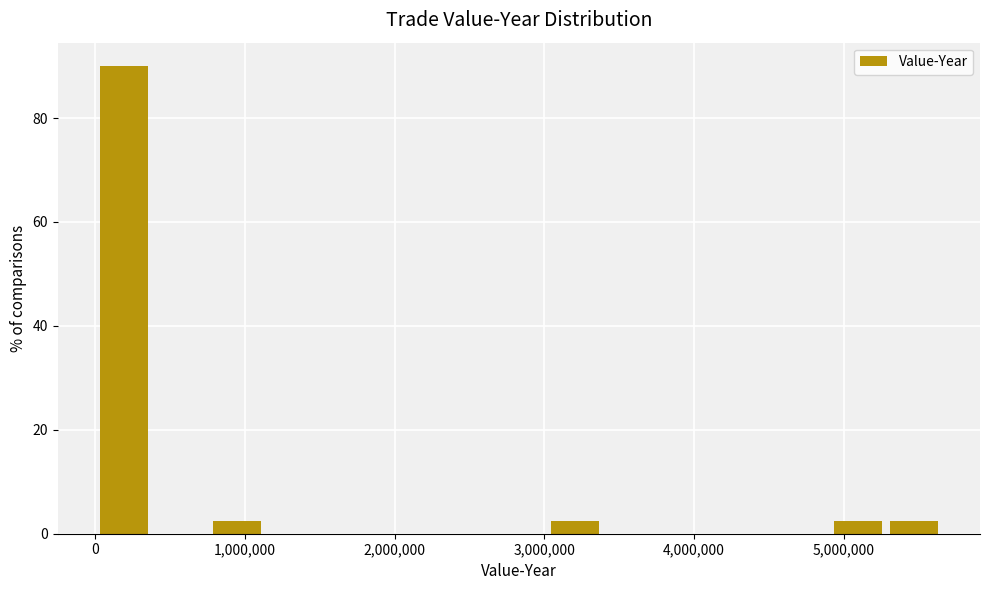

Read against the x-axis, roughly where is the centre of the tallest bar?

200000